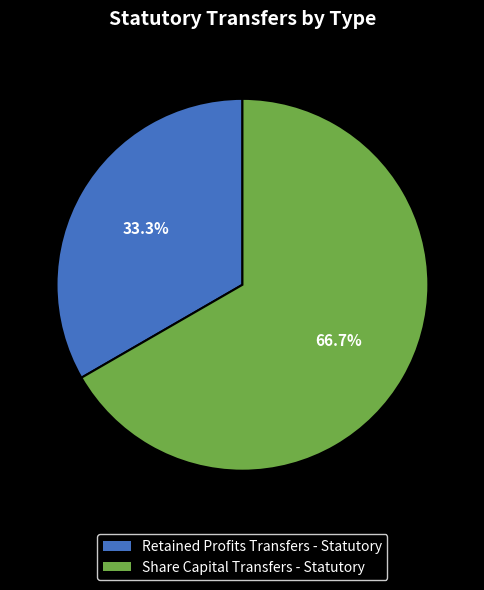

Is Retained Profits Transfers - Statutory the majority of the pie?

No